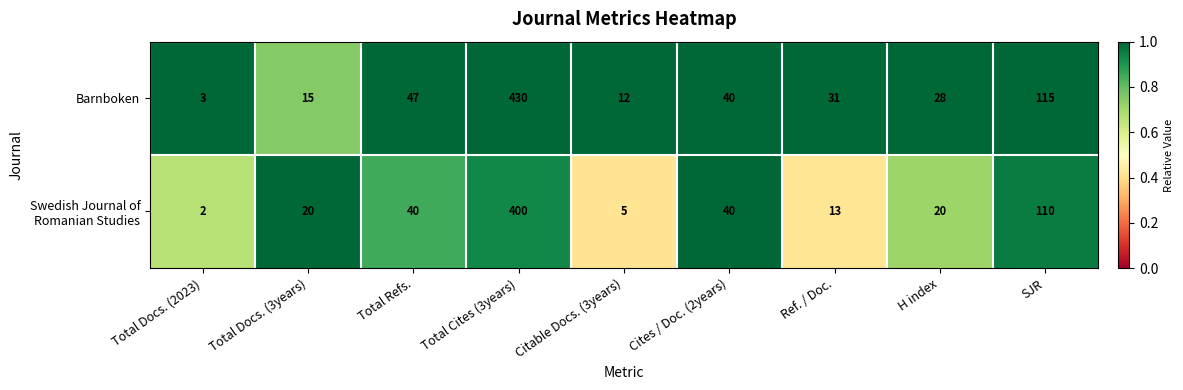

What is the sum of all Barnboken values?

721